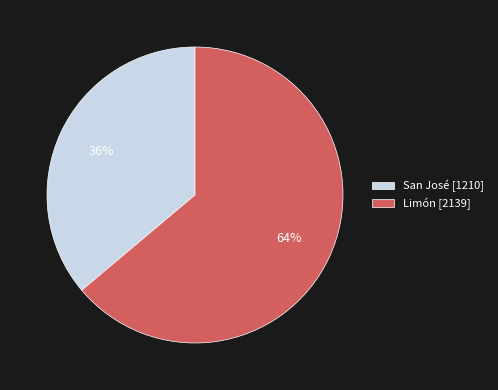

Count the number of slices in the pie.

2